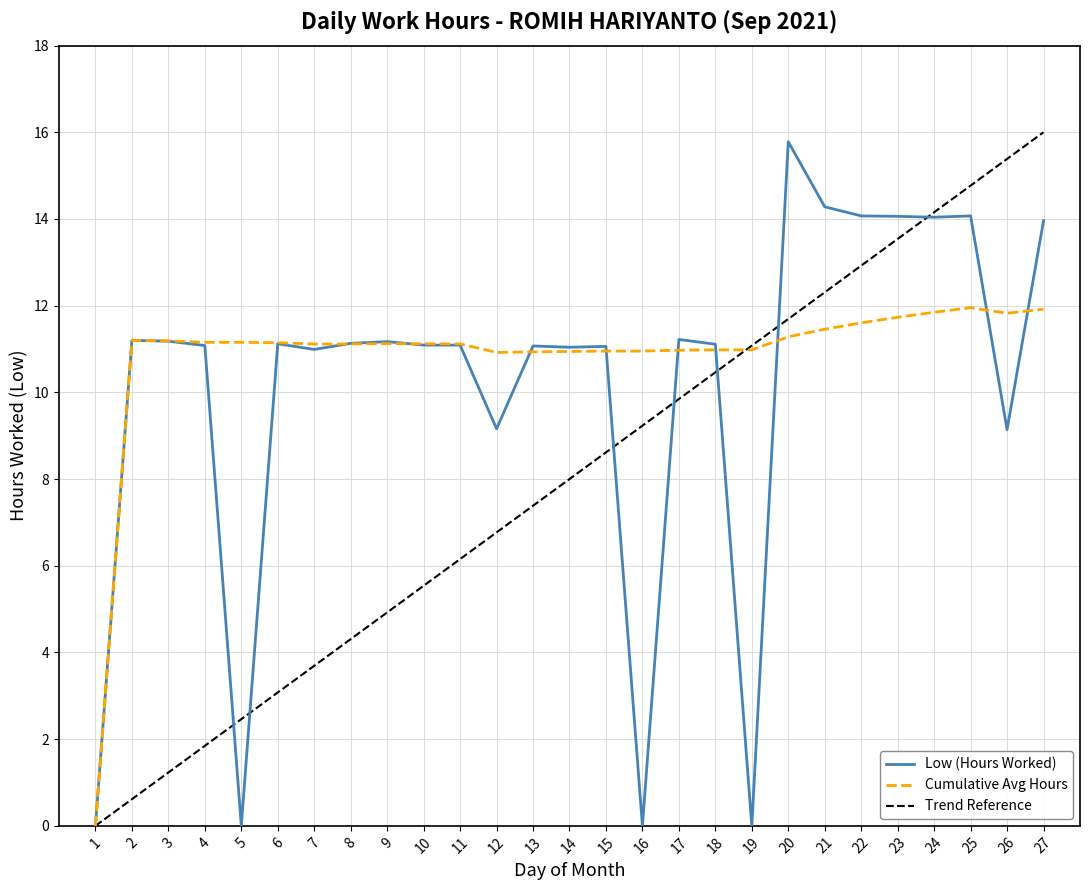

List the labels in order of value, largest first.

20, 21, 22, 25, 23, 24, 27, 17, 2, 3, 9, 8, 6, 18, 10, 11, 4, 13, 15, 14, 7, 12, 26, 1, 5, 16, 19